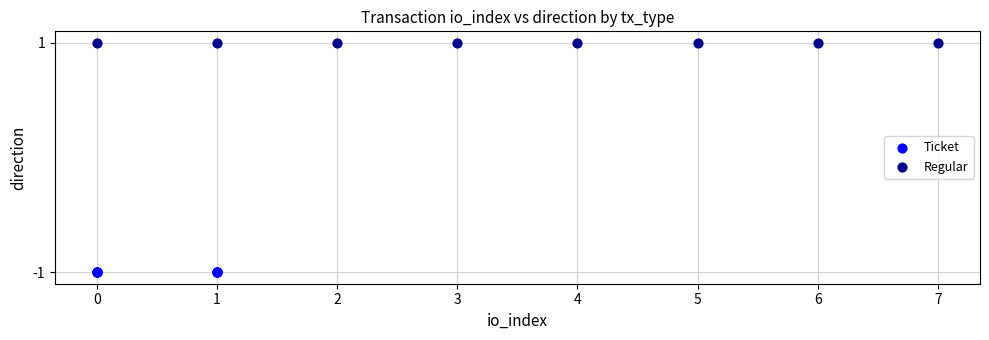

Which series contains the lowest Y value?

Ticket